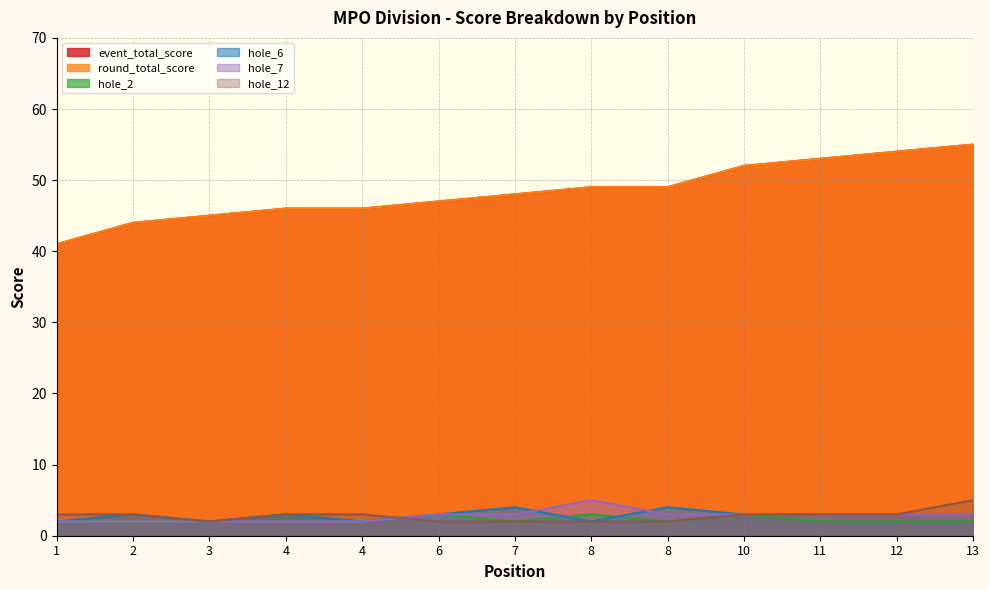

Rank the categories by hole_2 value from highest to lowest.

4, 6, 8, 10, 1, 2, 3, 4, 7, 8, 11, 12, 13